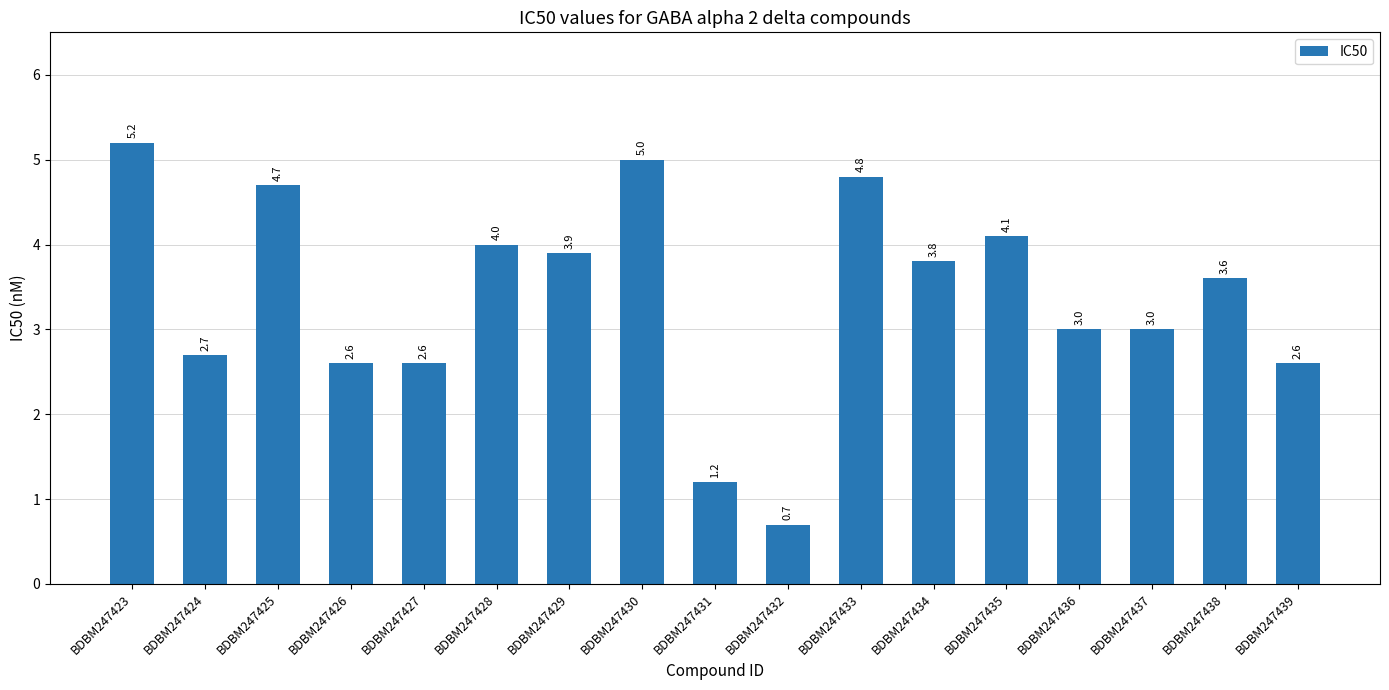

Reading right to left, what are all the values shown in this chart?

BDBM247439=2.6	BDBM247438=3.6	BDBM247437=3.0	BDBM247436=3.0	BDBM247435=4.1	BDBM247434=3.8	BDBM247433=4.8	BDBM247432=0.7	BDBM247431=1.2	BDBM247430=5.0	BDBM247429=3.9	BDBM247428=4.0	BDBM247427=2.6	BDBM247426=2.6	BDBM247425=4.7	BDBM247424=2.7	BDBM247423=5.2